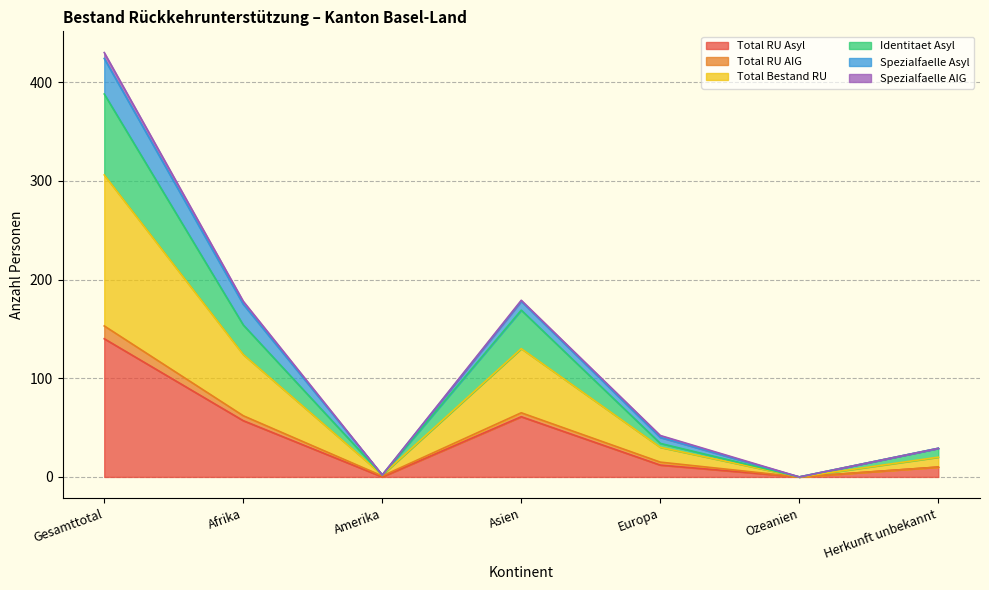

True or false: Identitaet Asyl has more than 0 points higher than both neighbors.

True